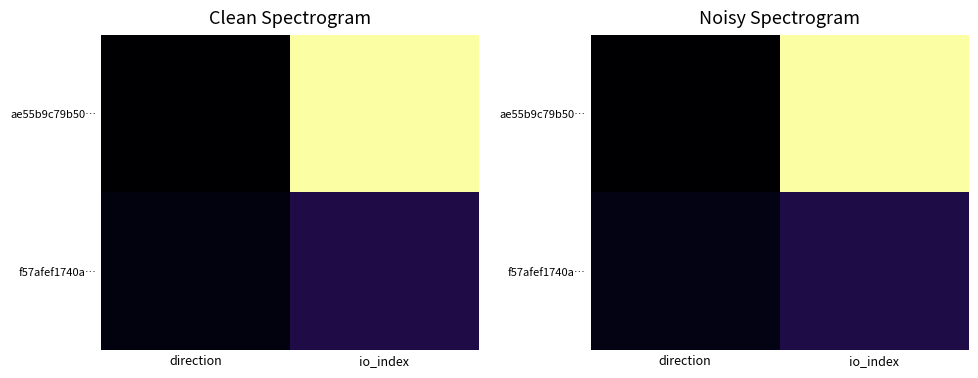

What is the sum of the ae55b9c79b50… values at direction and io_index?

81.1